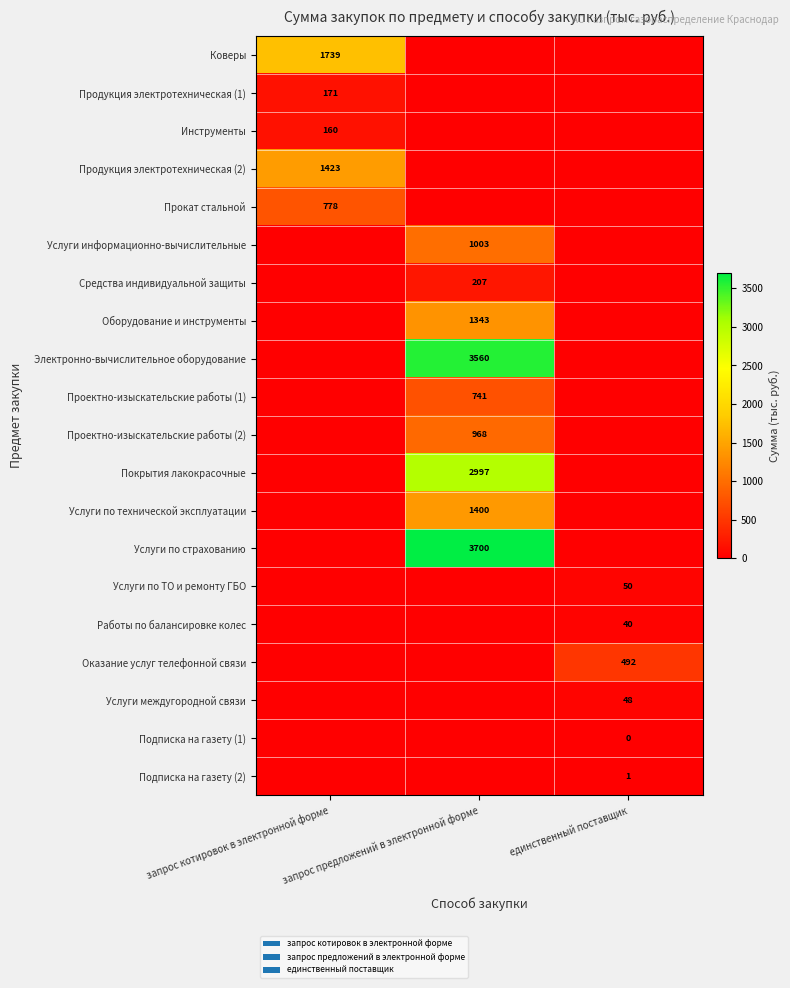

What is the maximum value shown in the chart?

3700.2